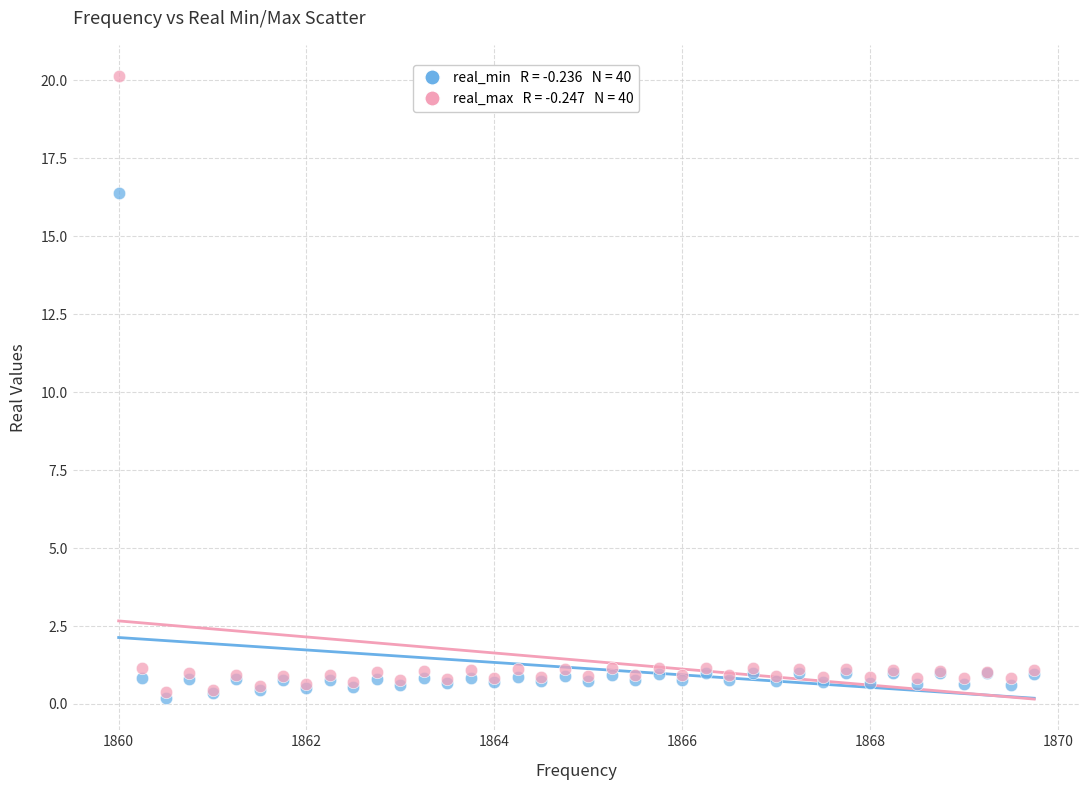

Across all series, what Y value is closest to 10?

16.4